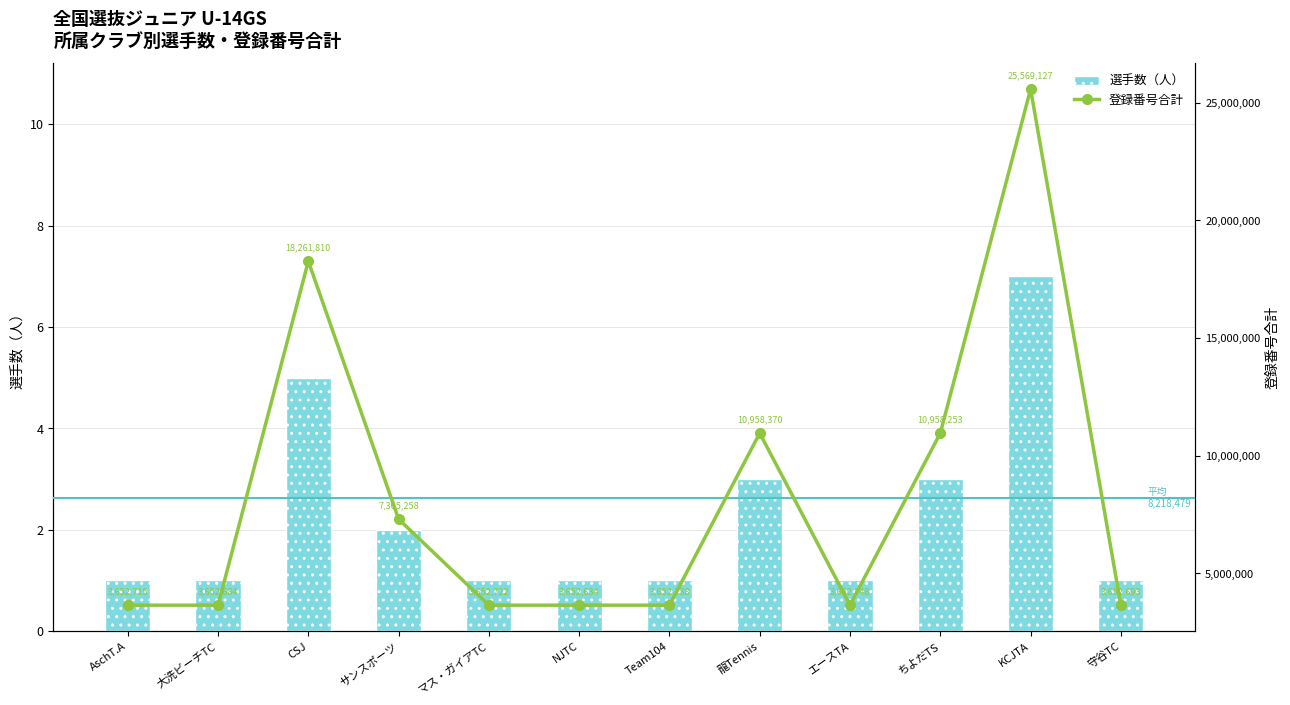

What is the label of the 8th bar from the left?

龍Tennis